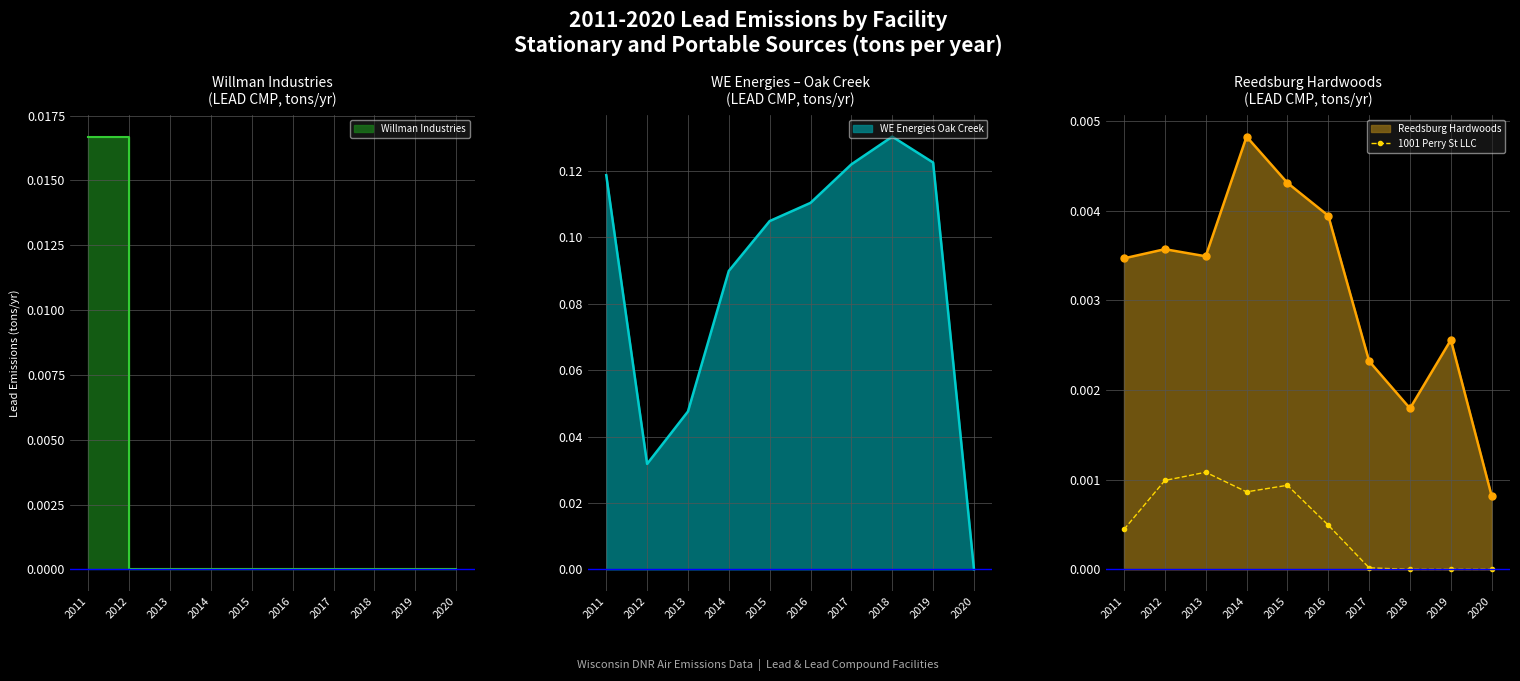

Rank the categories by value from lowest to highest.

2018, 2019, 2020, 2017, 2011, 2016, 2014, 2015, 2012, 2013